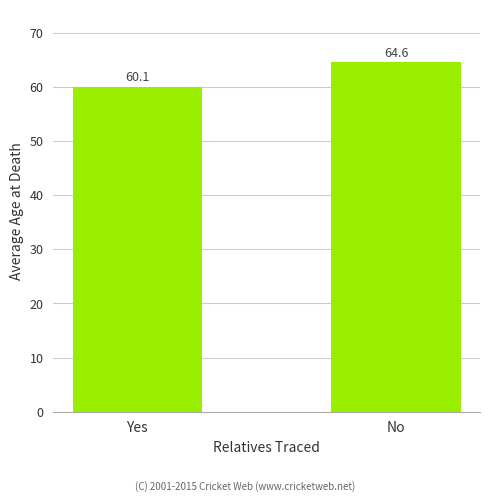

Count the number of categories in the chart.

2